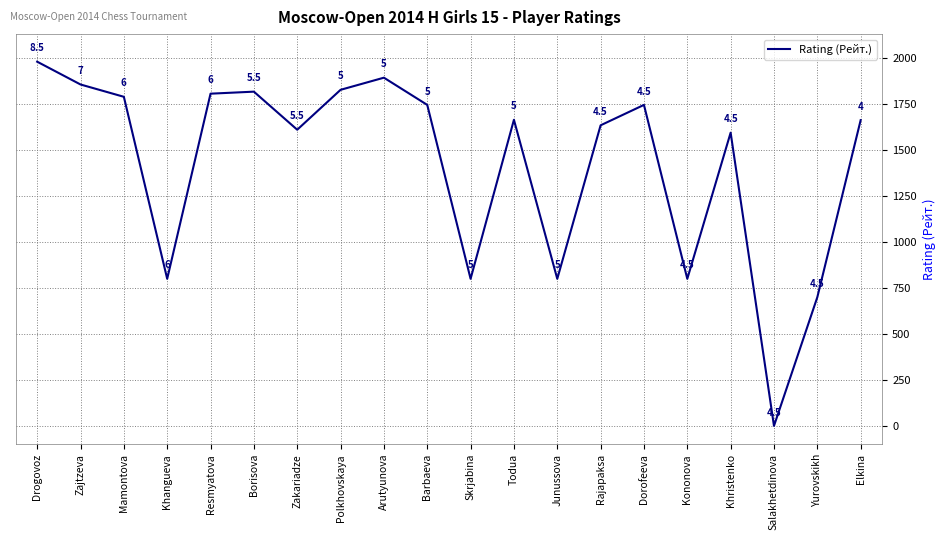

What position from the right is Yurovskikh?

2